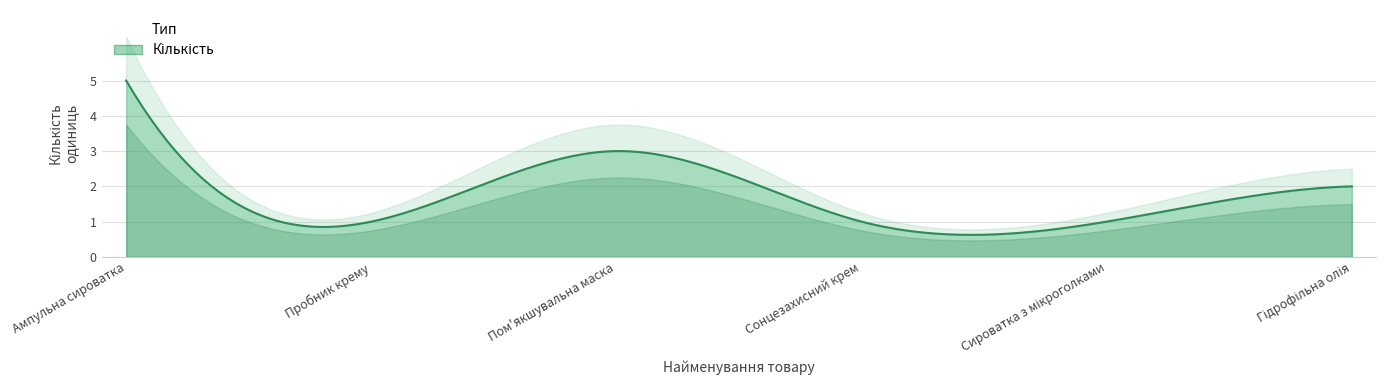

Does the chart display data point markers on the line(s)?

No